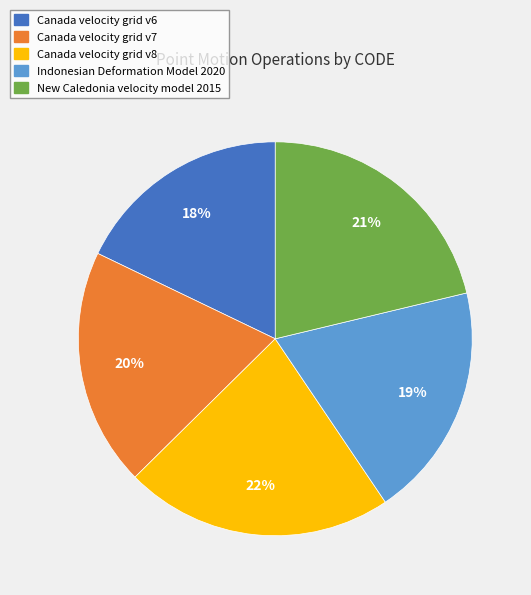

Which category has the biggest portion of the pie?

Canada velocity grid v8